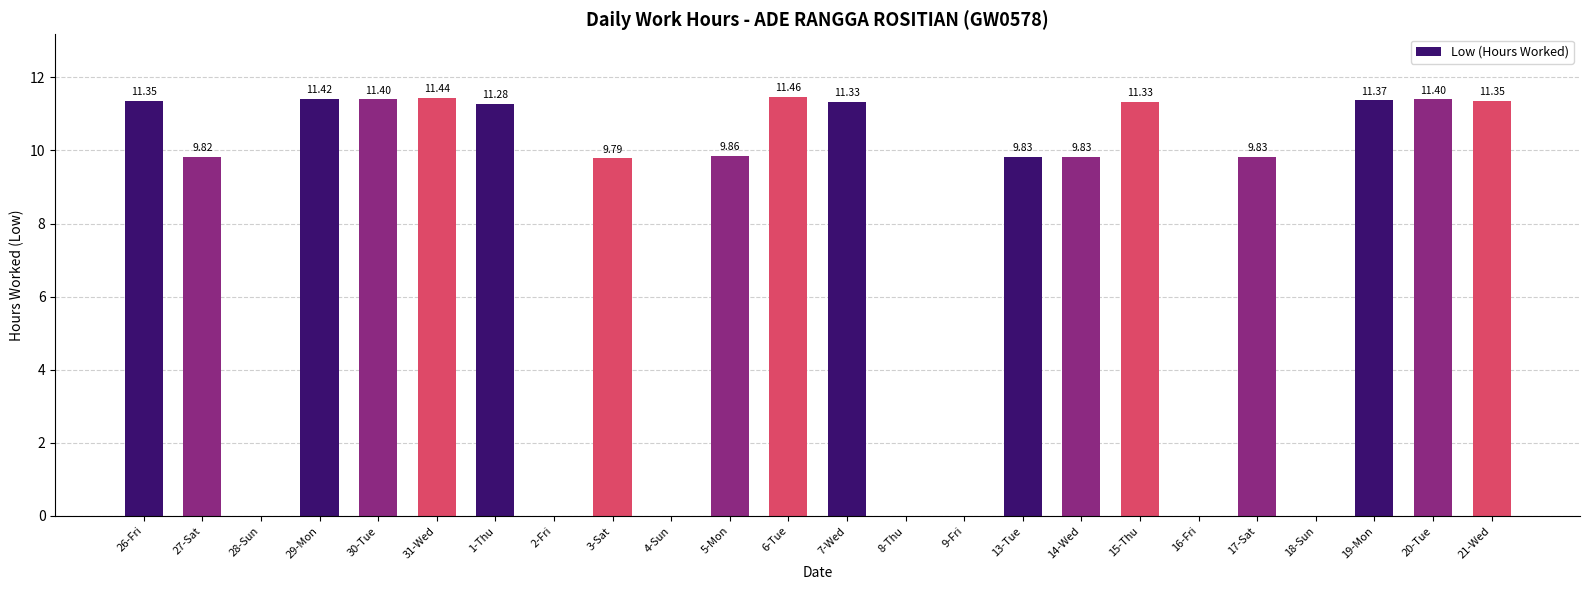

Where does the data first go above 9?

26-Fri